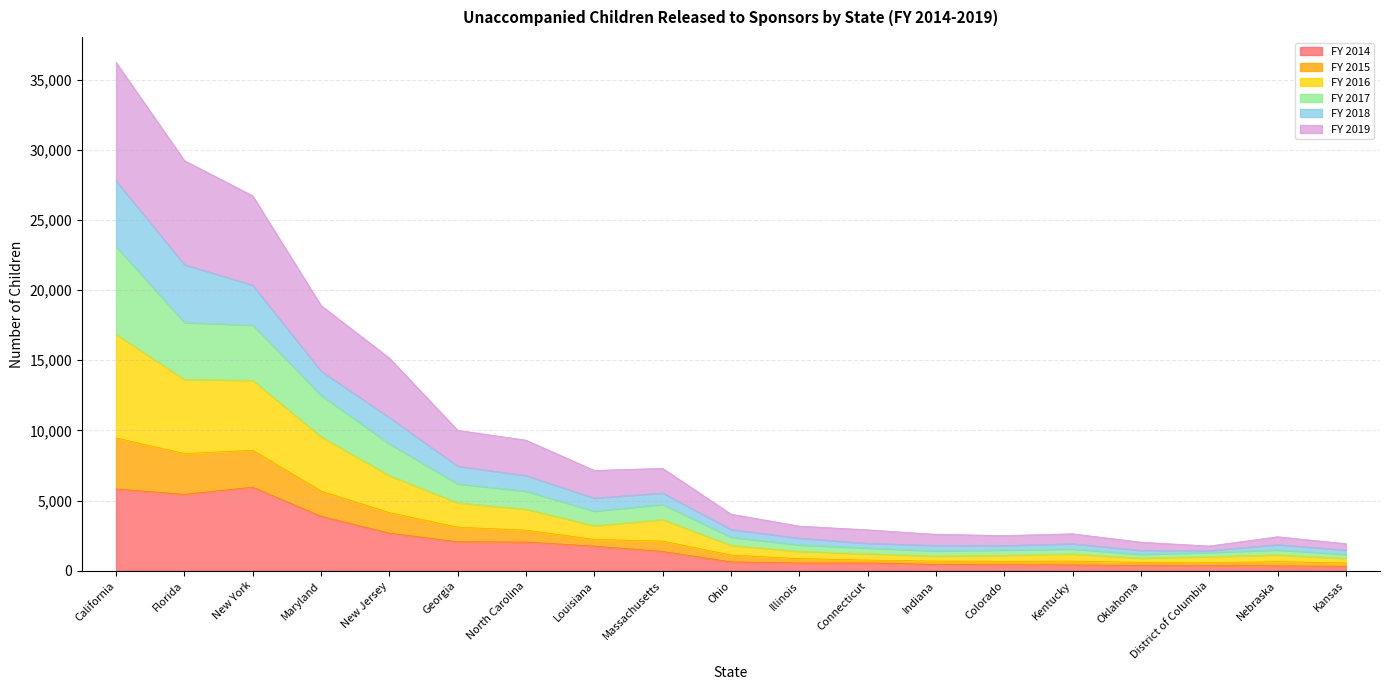

Does the chart have visible grid lines?

Yes